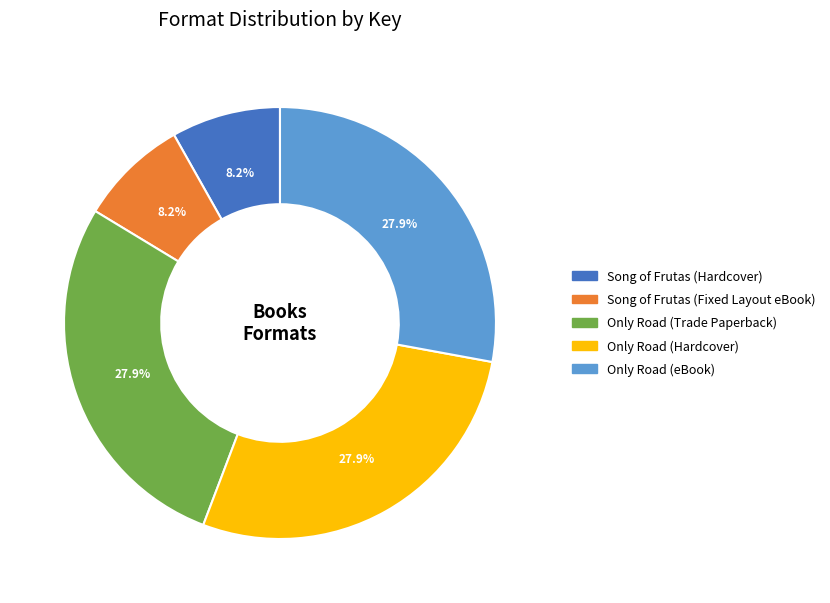

Count the number of slices in the pie.

5